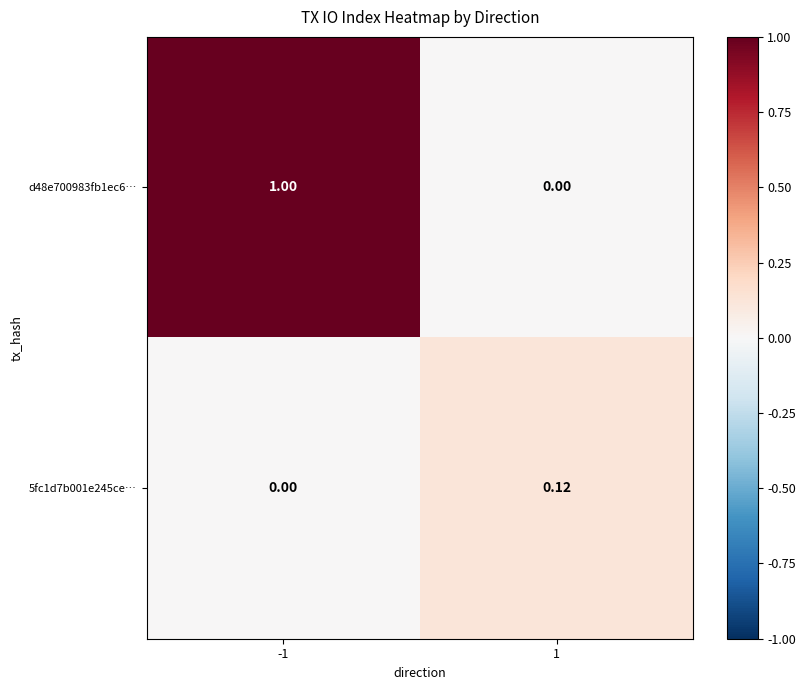

Is the value of 5fc1d7b001e245ce… at -1 greater than the value of d48e700983fb1ec6… at -1?

No